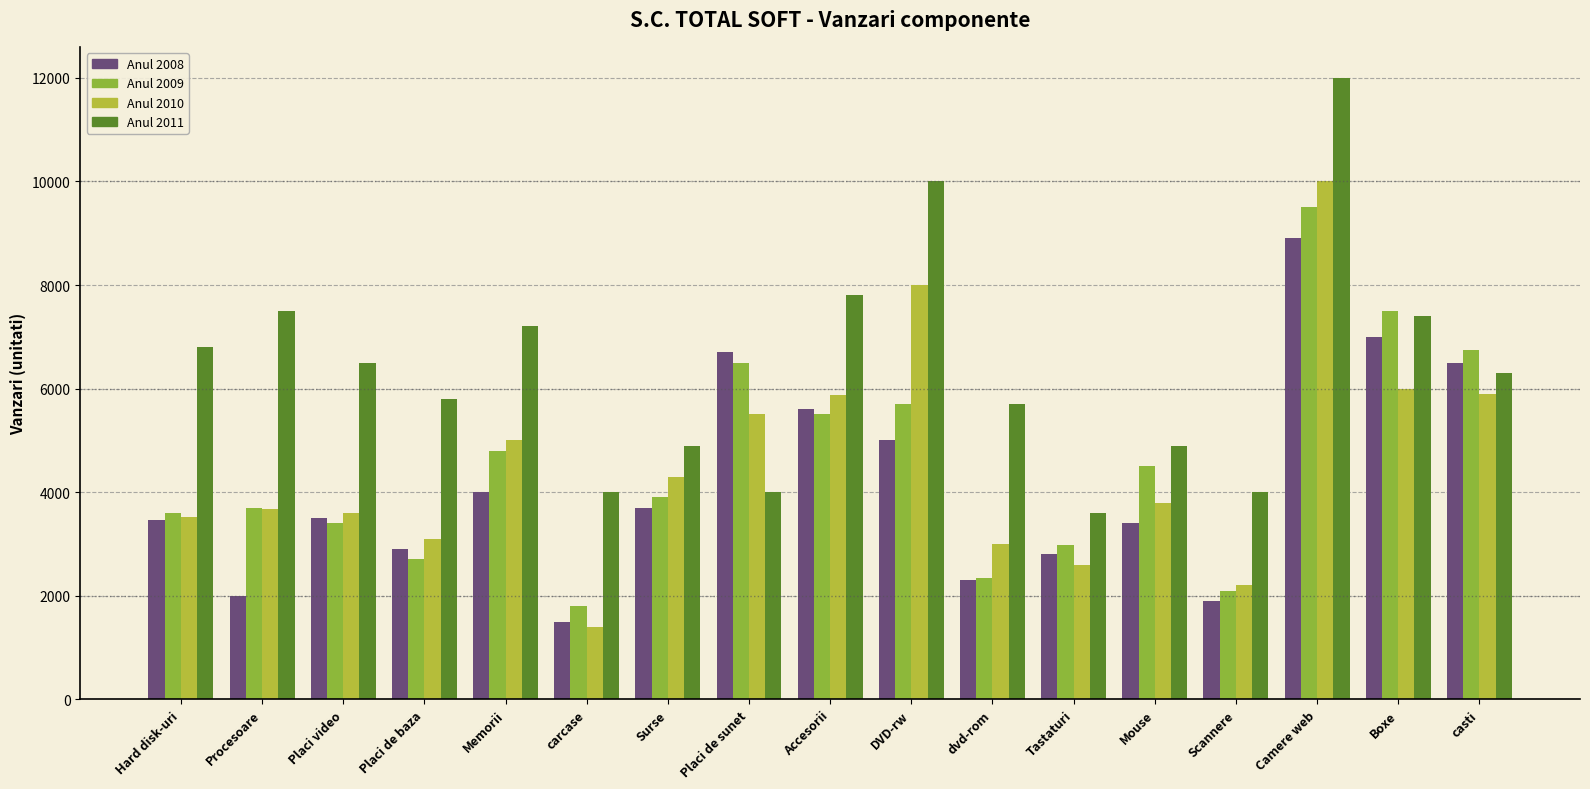

How many bars are there in each group?

4